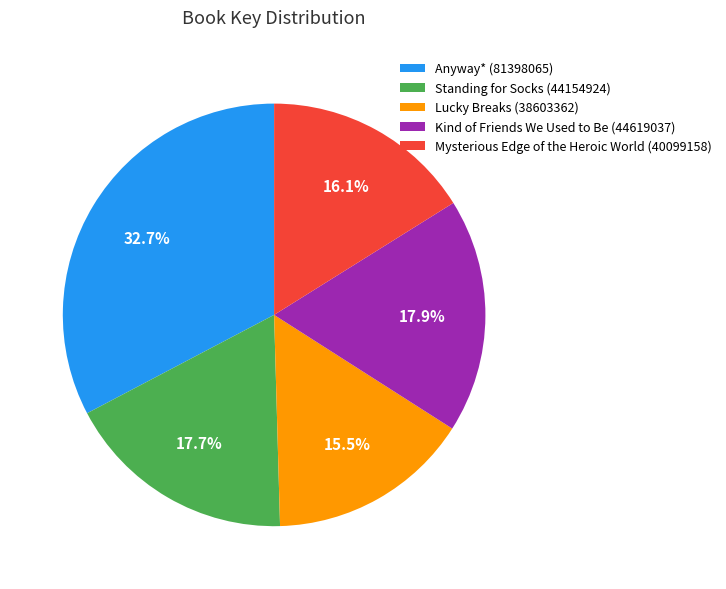

Approximately how many times larger is the value at Kind of Friends We Used to Be compared to Anyway*?

0.5